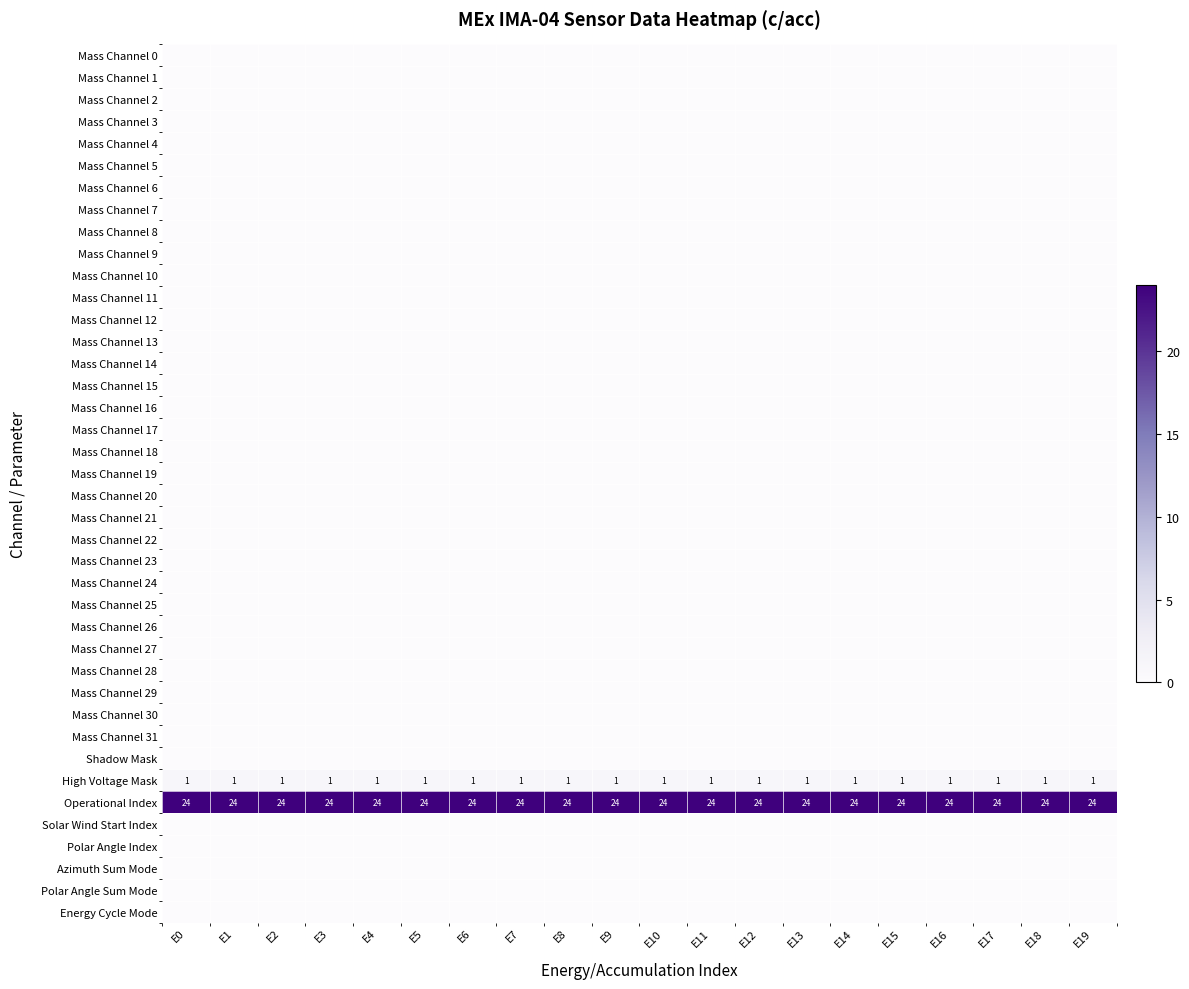

How many distinct data groups are displayed?

40